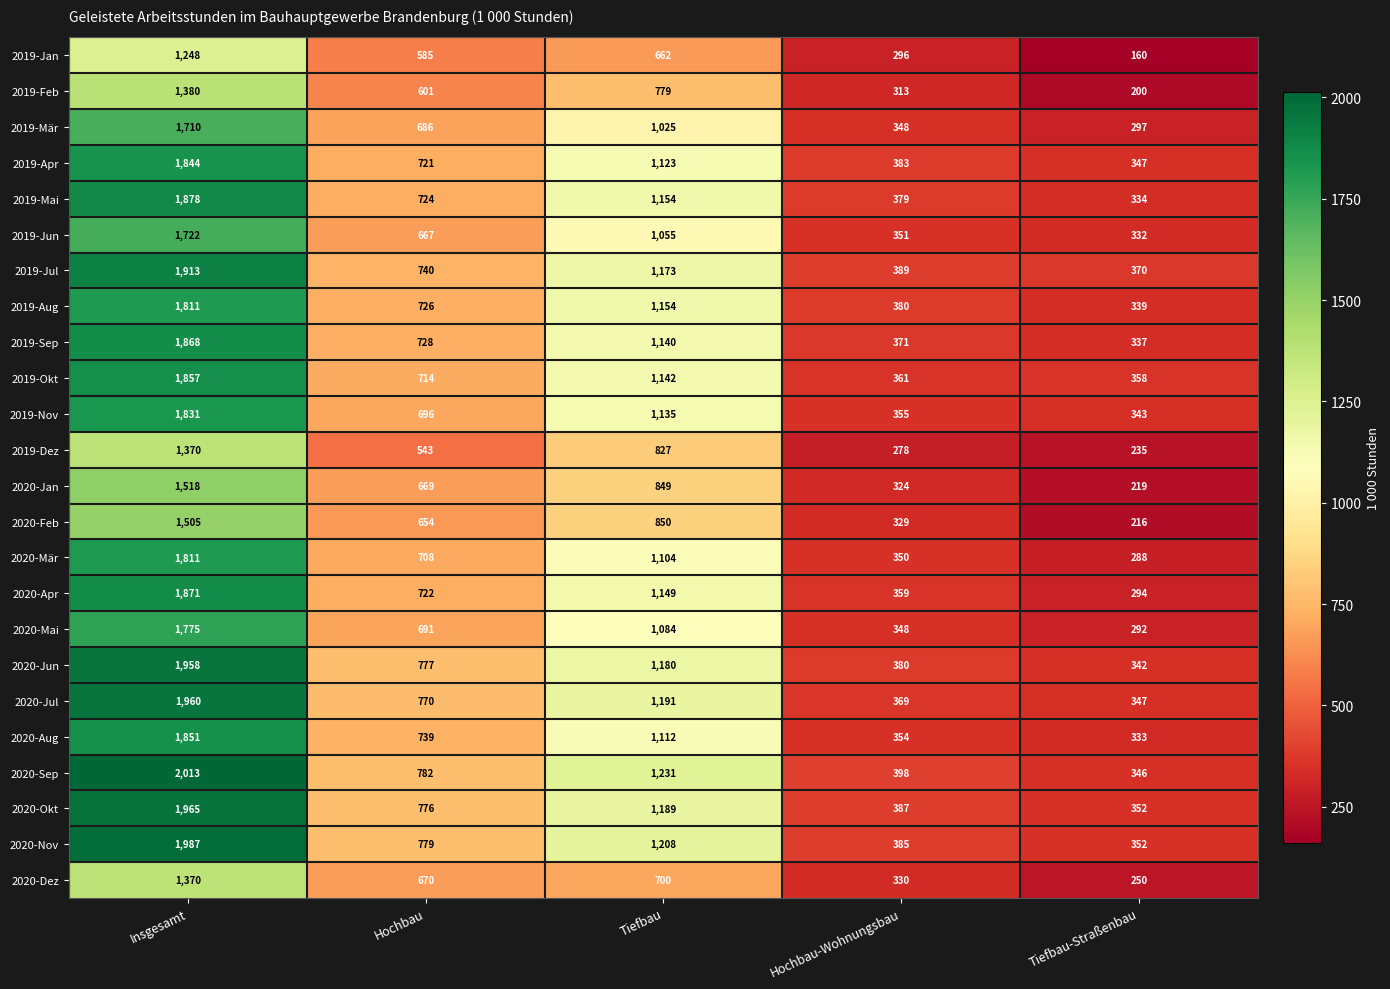

What is the minimum value shown in the chart?

160